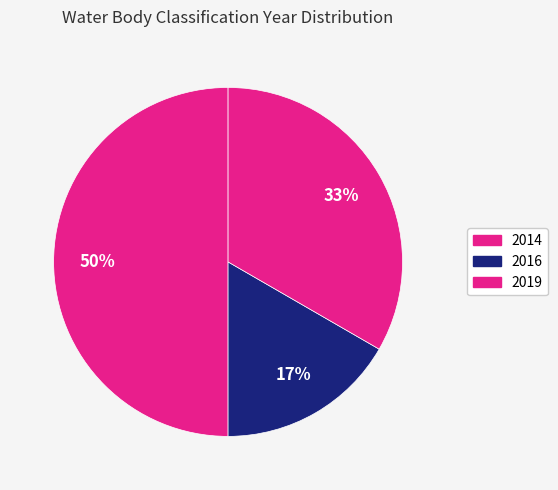

Does 2019 represent more than half of the total?

No